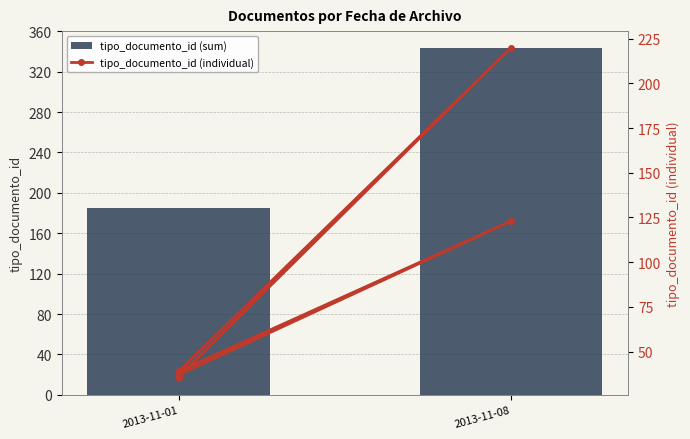

Reading right to left, extract all data points from this chart.

37	123	39	220	36	38	35